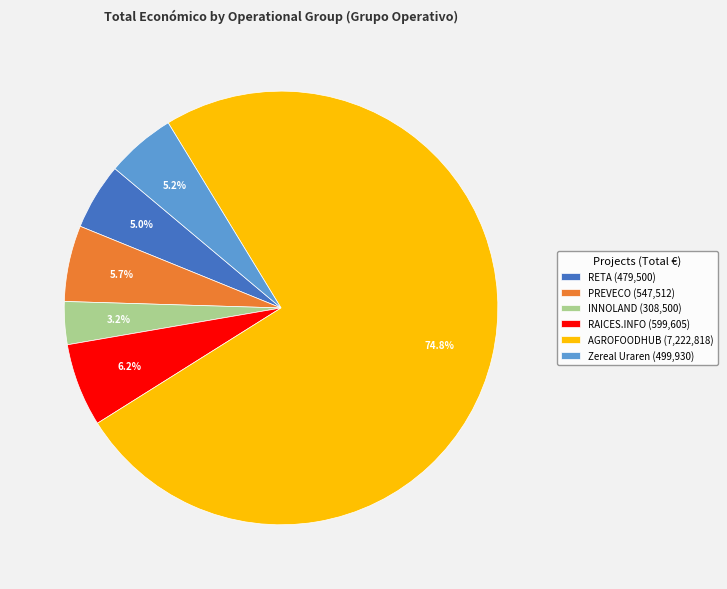

Count the number of slices in the pie.

6